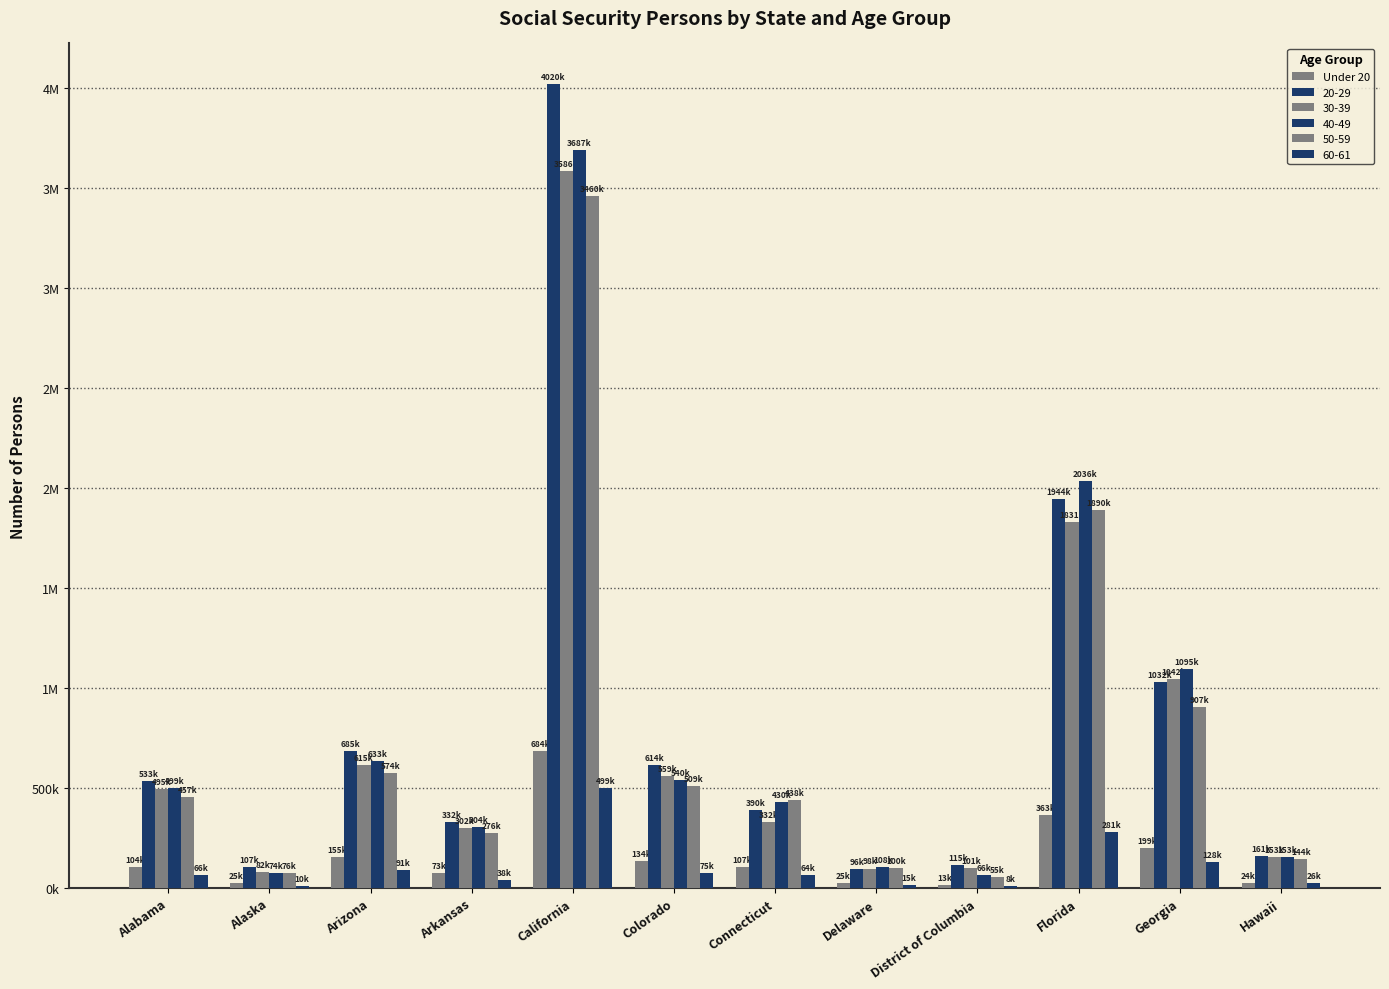

Between Connecticut and District of Columbia, which is larger?

Connecticut